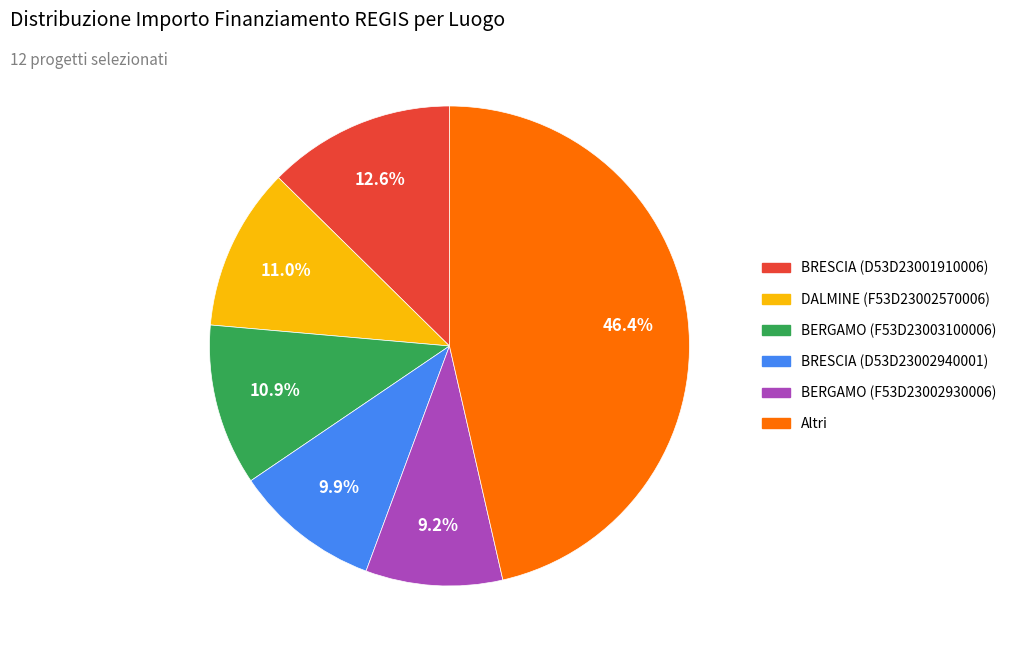

Is there any slice that represents more than half of the pie?

No